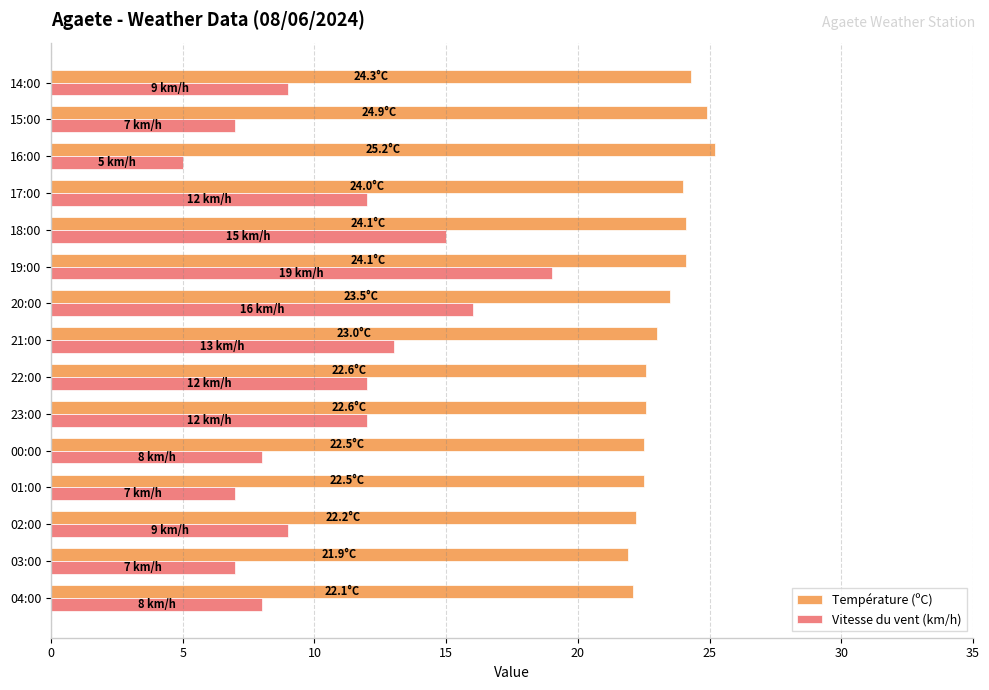

The value of Vitesse du vent (km/h) at 01:00 is 7.0. True or false?

True